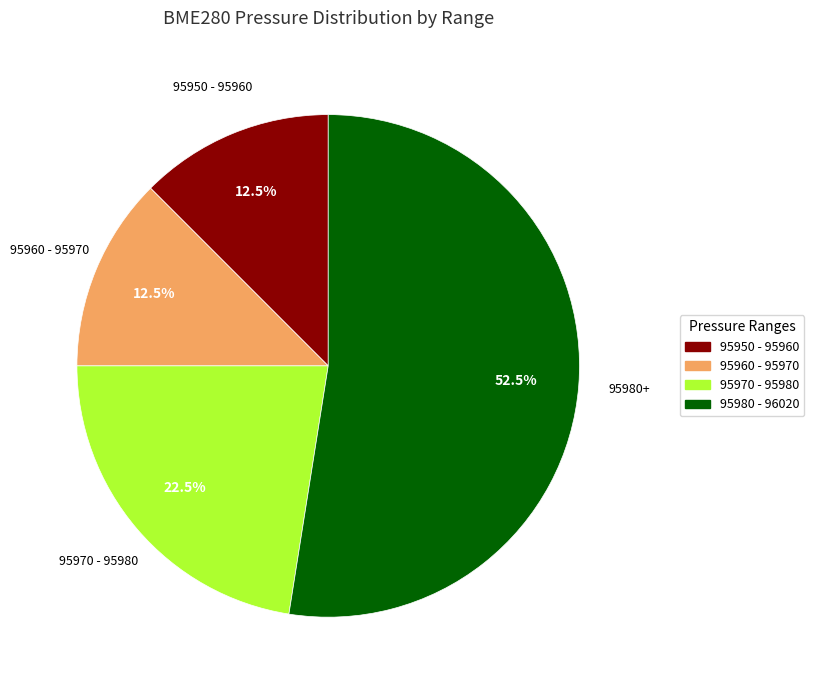

Does any single category account for the majority?

Yes